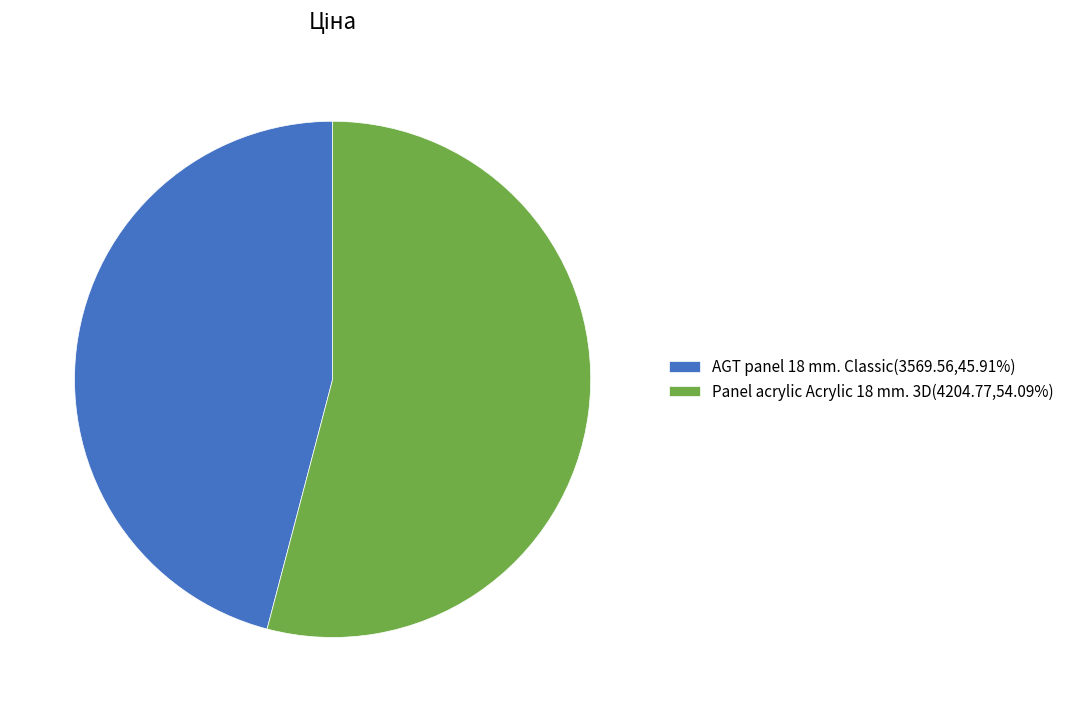

What is the ratio of the value at Panel acrylic Acrylic 18 mm. 3D(4204.77,54.09%) to the value at AGT panel 18 mm. Classic(3569.56,45.91%)?

1.2